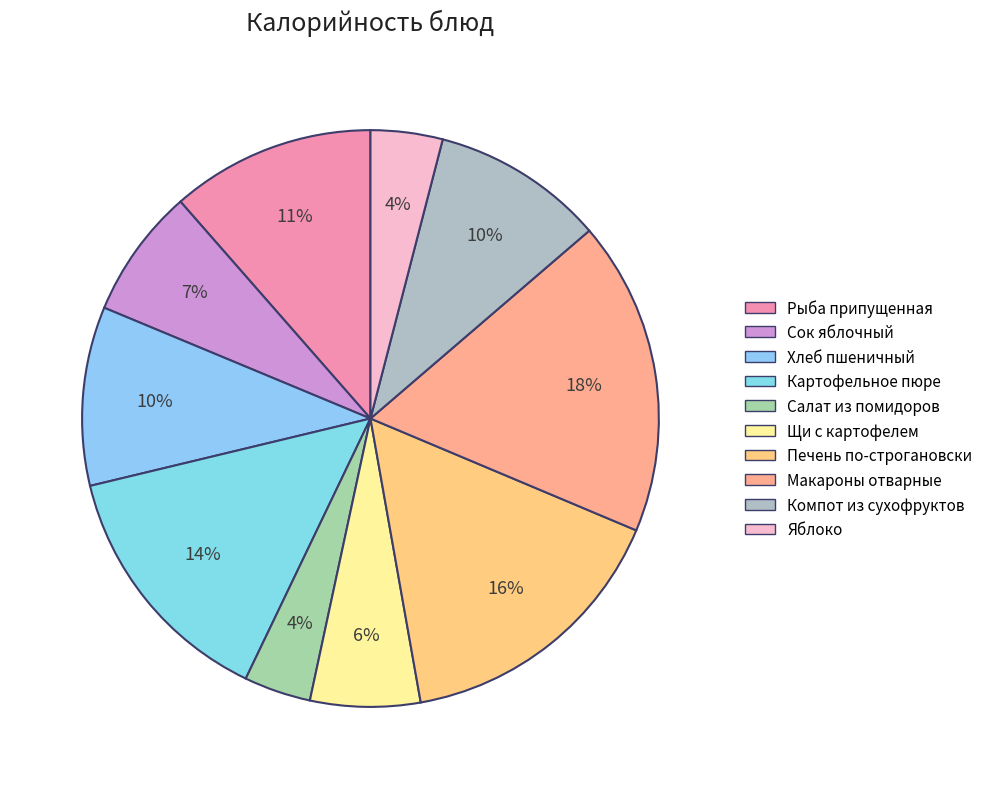

What is the largest slice in the pie chart?

Макароны отварные с маслом